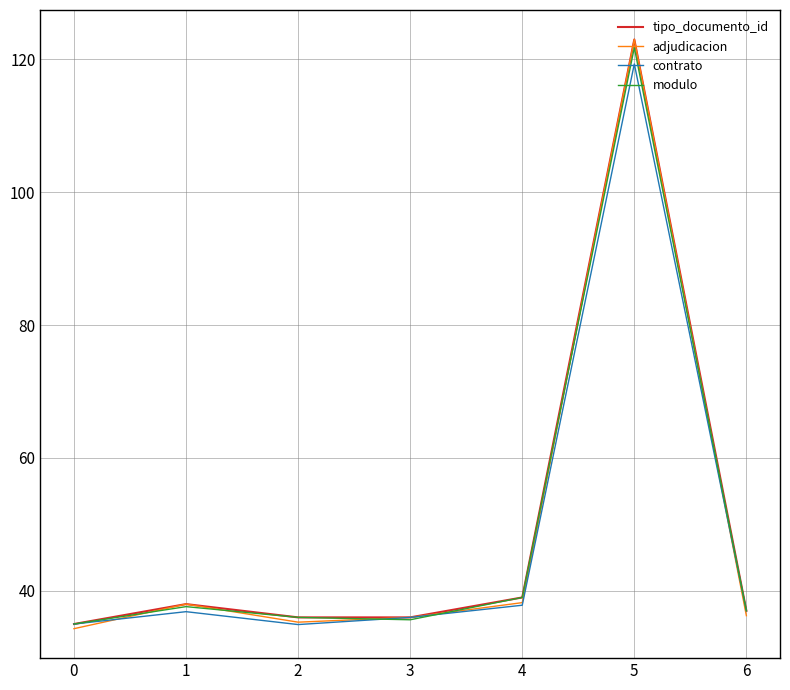

What is the spread (max minus min) of values at 1?

1.1